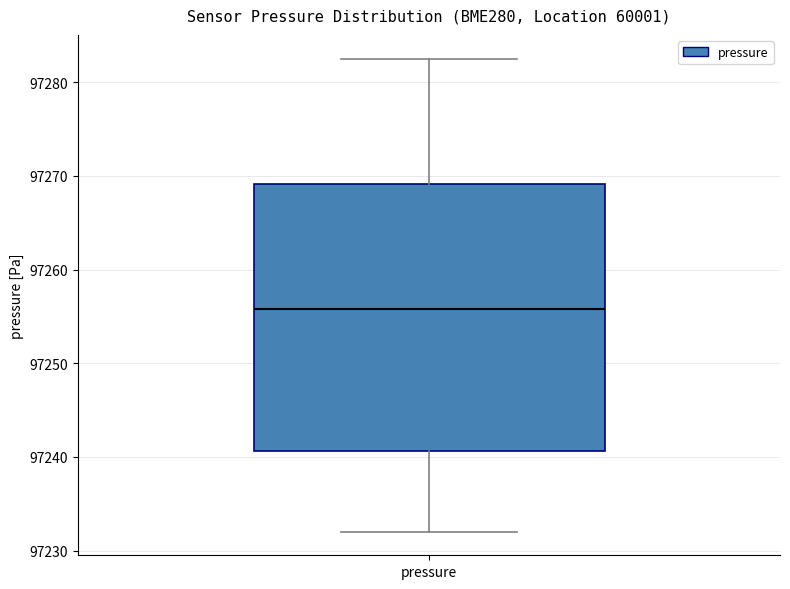

Read this box plot against the y-axis: the position of the median line, the range covered by the box, and the ends of both whiskers. The values are not printed on the chart, so give them approximately, as read against the axis.

median 97256, box 97241 to 97269, whiskers 97232 to 97283